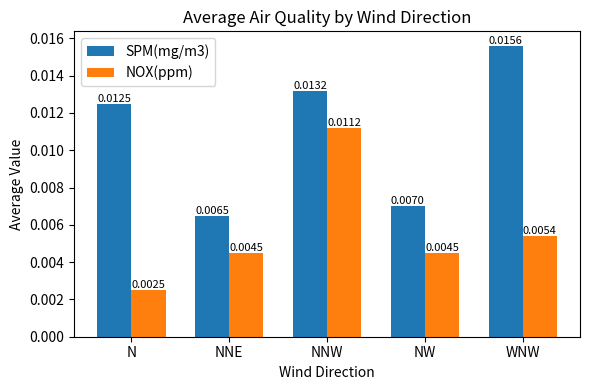

At which category does the chart reach its minimum across all series?

N